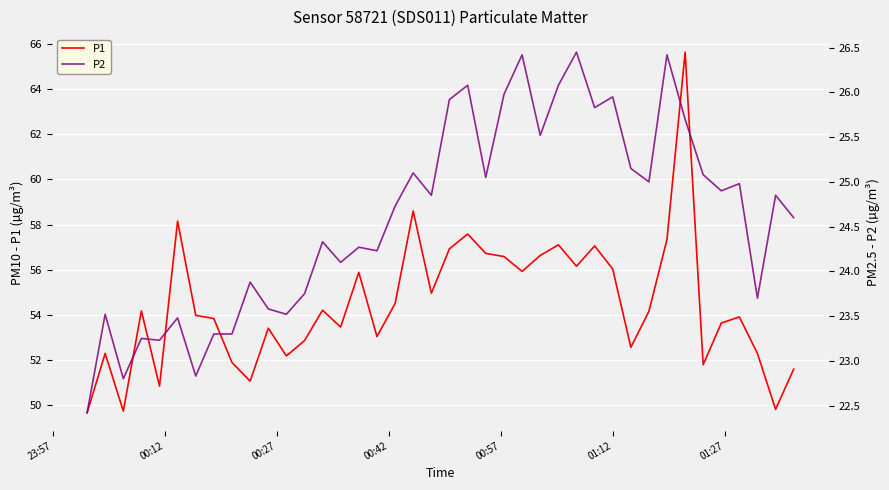

List the series in order of their overall mean, highest first.

P1, P2